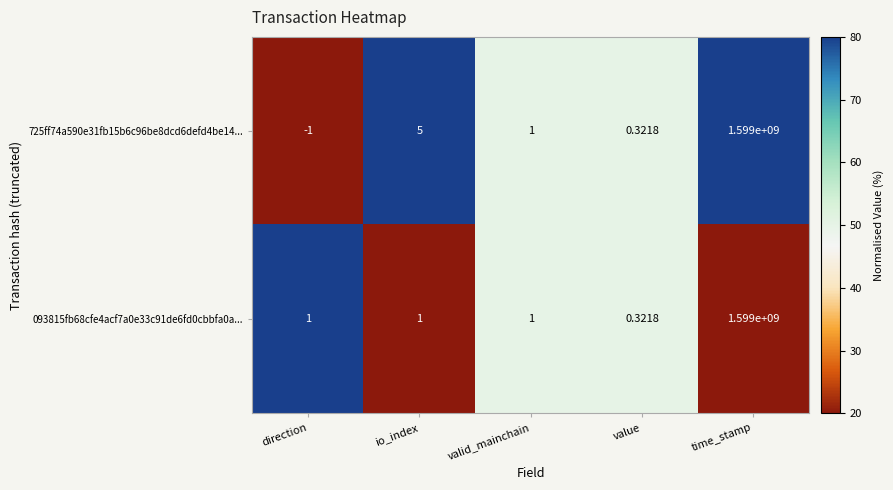

Which label corresponds to the largest value in the chart?

time_stamp